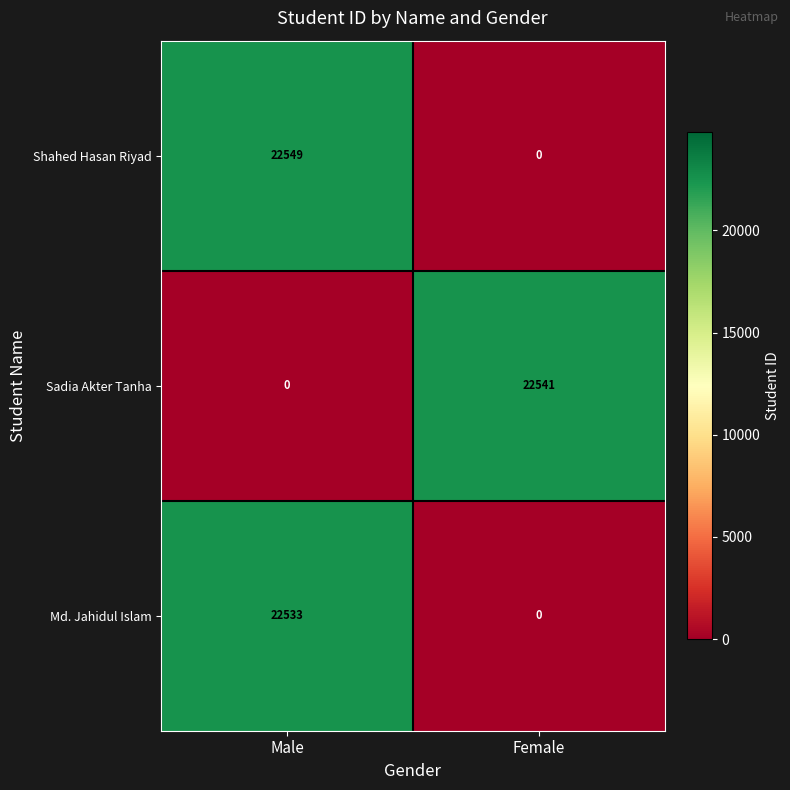

The value of Sadia Akter Tanha at Female is 6518. True or false?

False